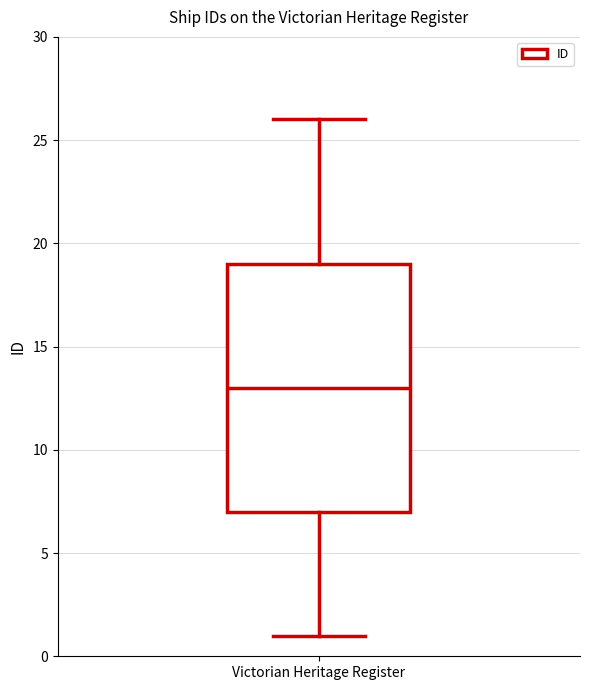

Read this box plot against the y-axis: the position of the median line, the range covered by the box, and the ends of both whiskers. The values are not printed on the chart, so give them approximately, as read against the axis.

median 13, box 7 to 19, whiskers 1 to 26